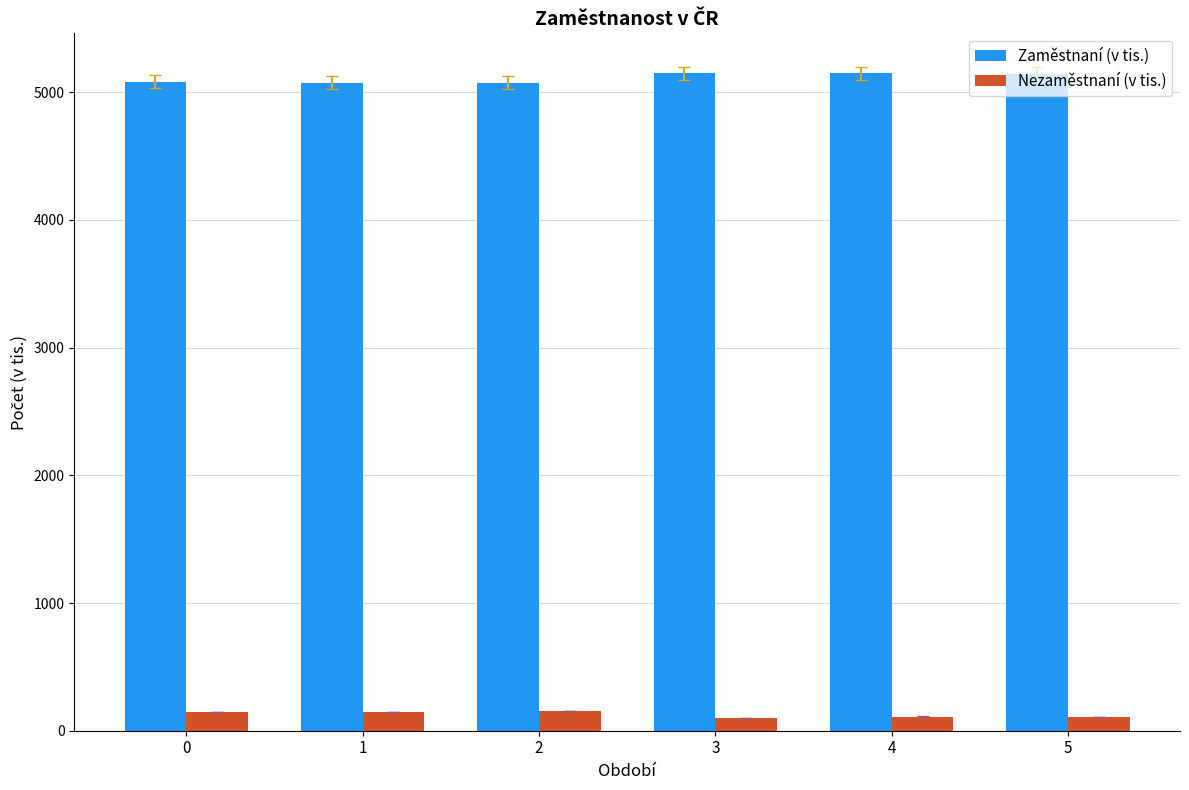

Does the chart contain any negative values?

No